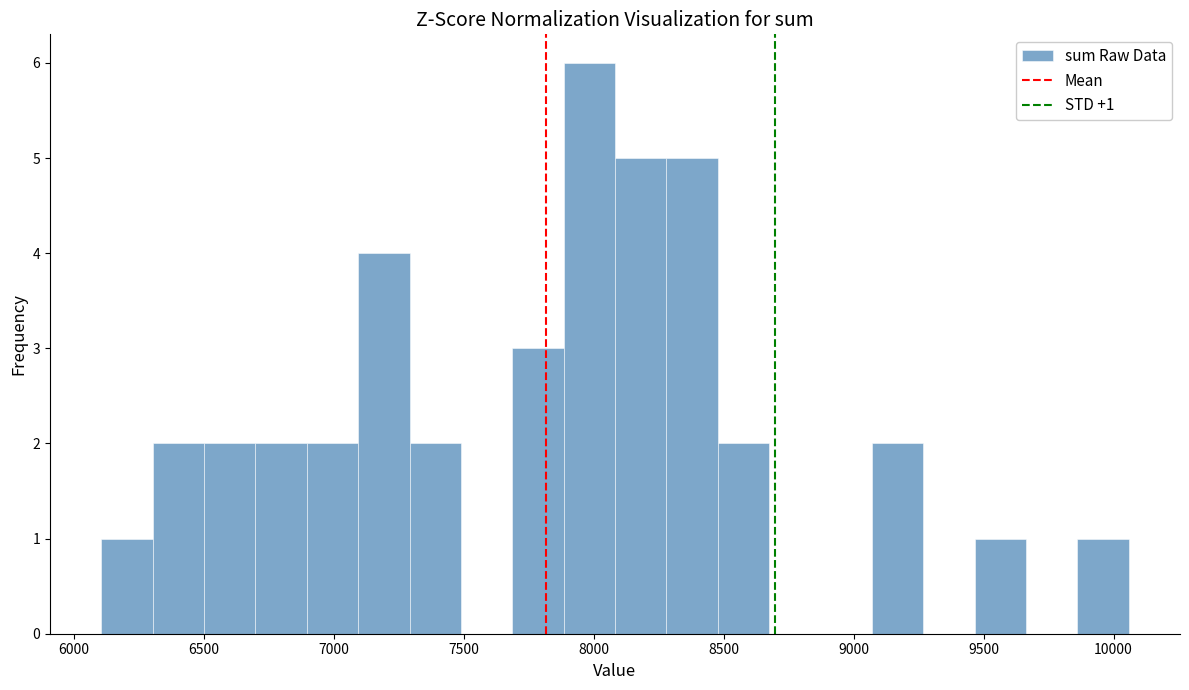

Read against the x-axis, roughly where is the centre of the tallest bar?

8000